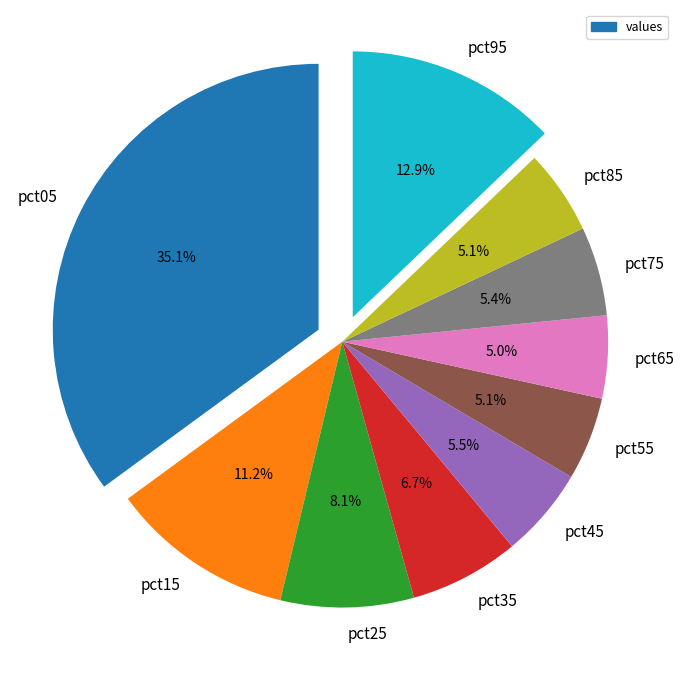

Is pct05 the majority of the pie?

No